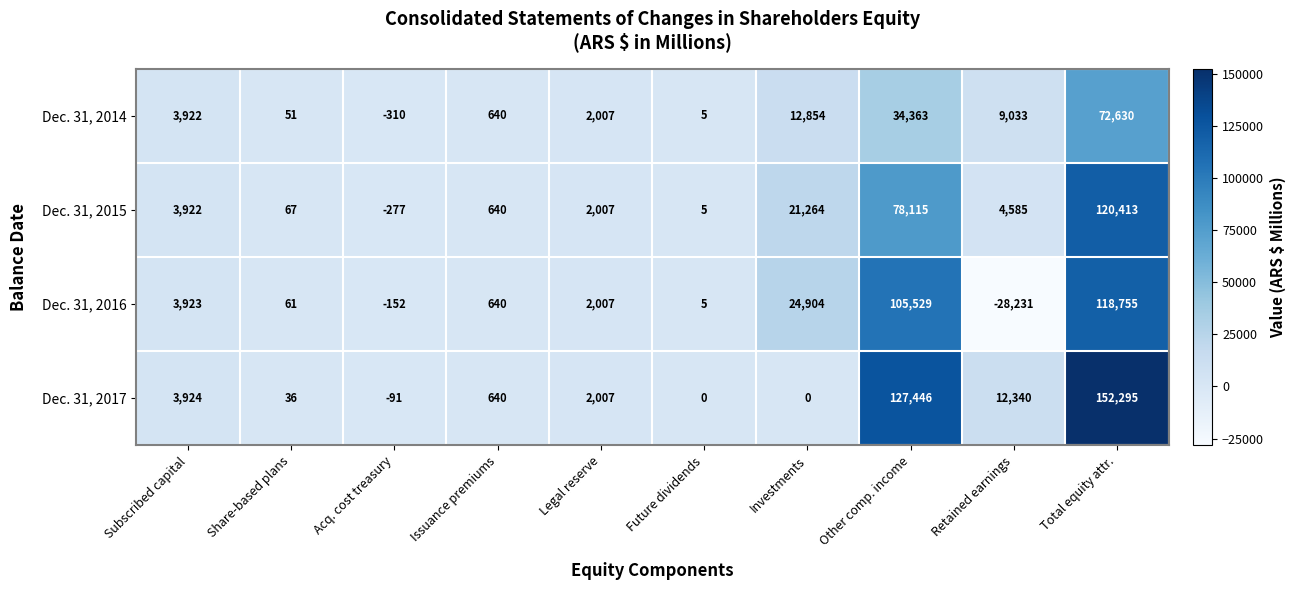

Is it true that Dec. 31, 2014 equals 5463 at Subscribed capital?

False